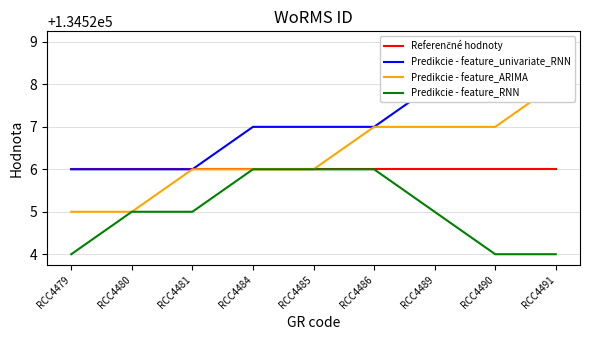

Which series has the largest range (max minus min)?

Predikcie - feature_univariate_RNN